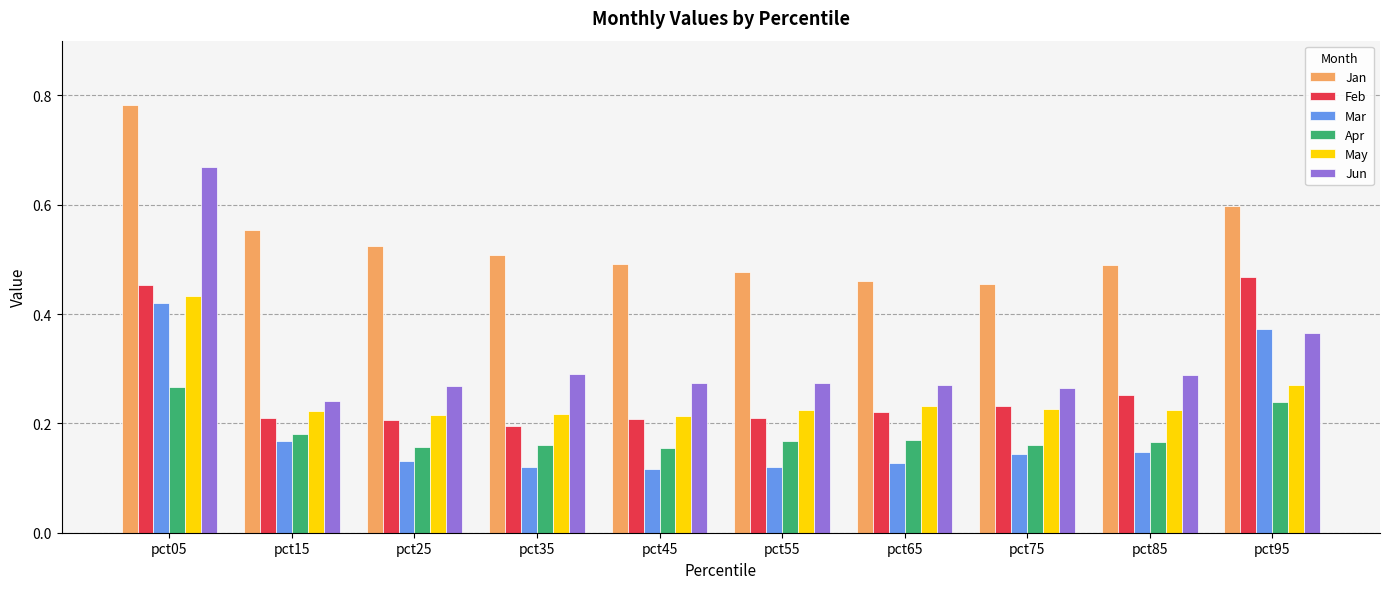

Which label corresponds to the largest value in the chart?

pct05